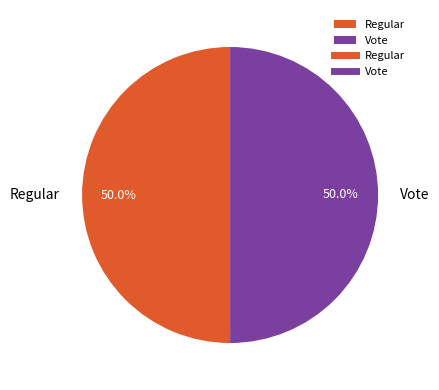

Combined, do Regular and Vote account for over 50%?

Yes